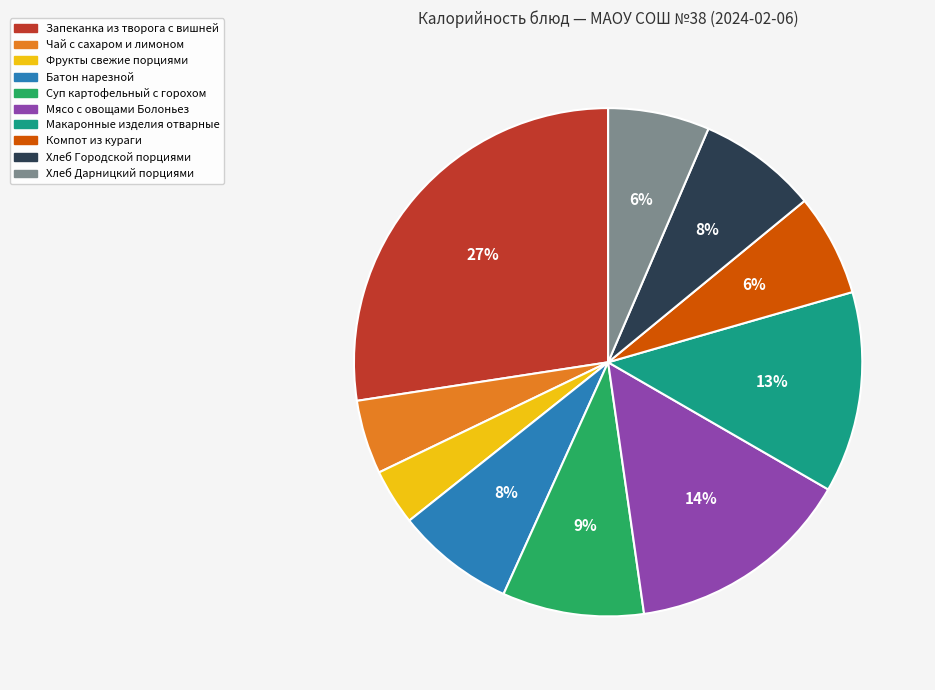

Approximately how many times larger is the value at Мясо с овощами Болоньез compared to Макаронные изделия отварные?

1.1